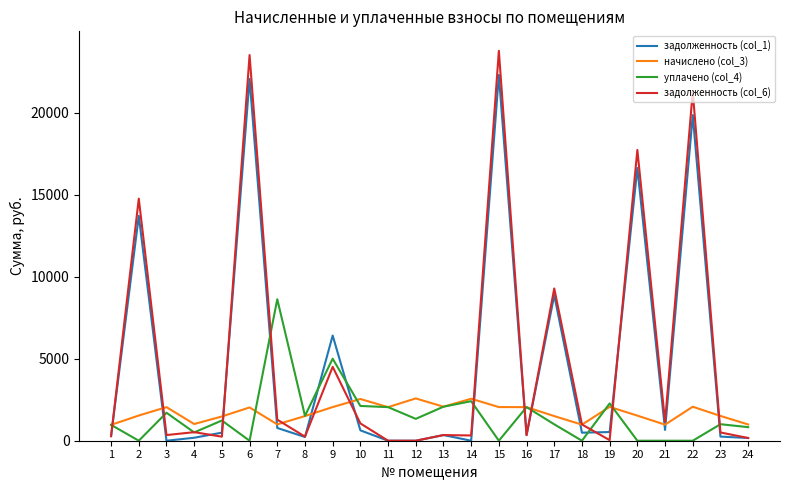

What is the total value across all series at 24?

2151.8